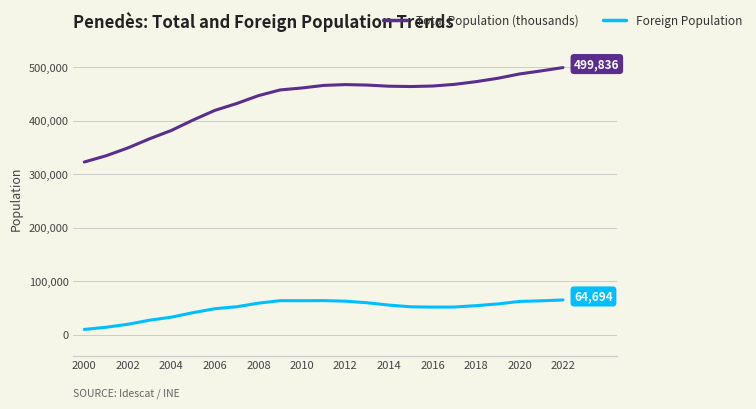

True or false: Foreign Population and Total Population (thousands) intersect in this chart.

False